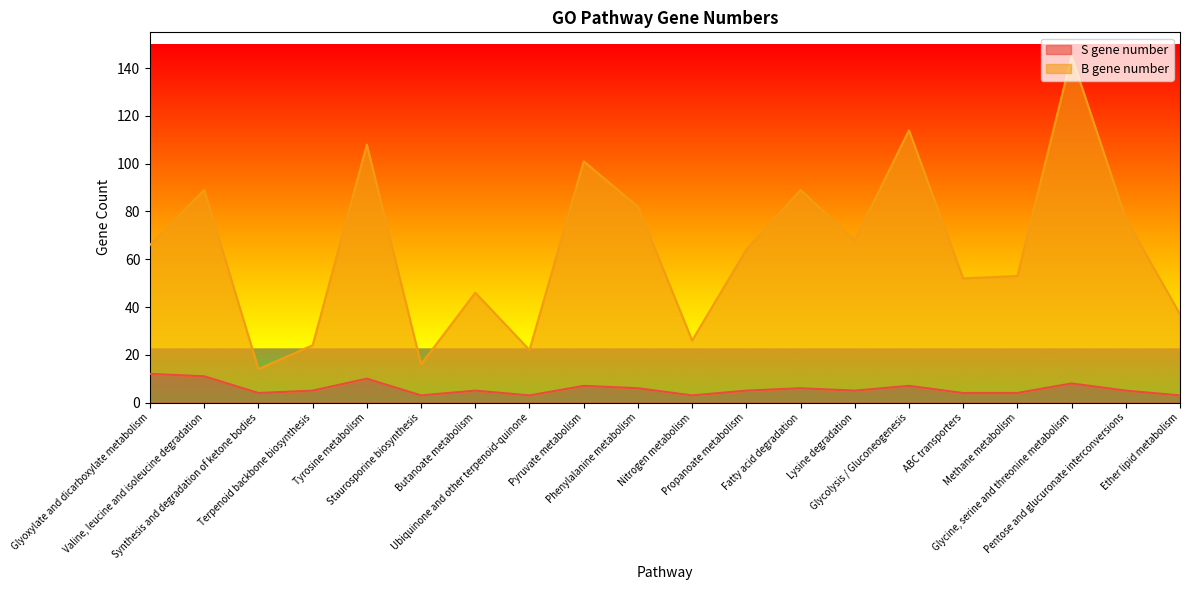

At which category does the chart reach its minimum across all series?

Staurosporine biosynthesis